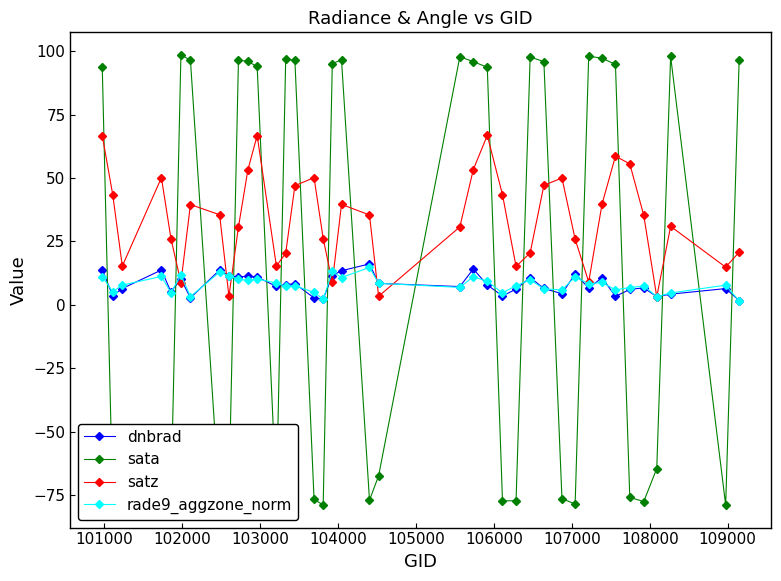

What are all the series names shown in the legend?

dnbrad, sata, satz, rade9_aggzone_norm